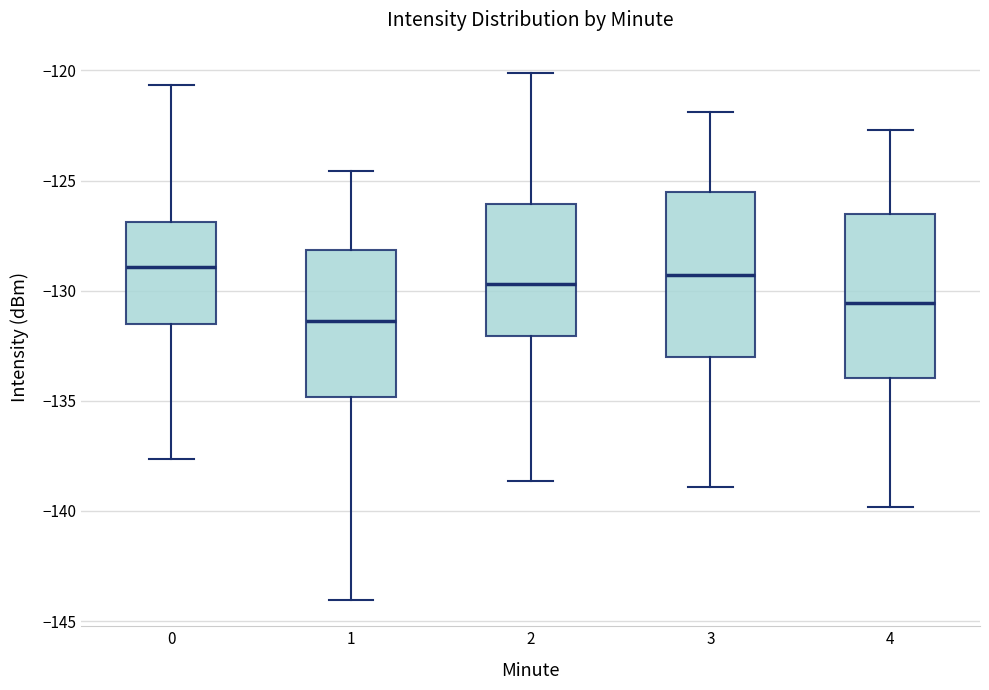

Reading left to right, transcribe this box plot: for each box, give where its median line is, the range the box spans, and where its two whiskers end, as read against the y-axis. The values are not printed on the chart, so give them approximately, as read against the axis.

0: median -129.0, box -131.5 to -127.0, whiskers -137.5 to -120.5
1: median -131.5, box -135.0 to -128.0, whiskers -144.0 to -124.5
2: median -129.5, box -132.0 to -126.0, whiskers -138.5 to -120.0
3: median -129.5, box -133.0 to -125.5, whiskers -139.0 to -122.0
4: median -130.5, box -134.0 to -126.5, whiskers -140.0 to -122.5